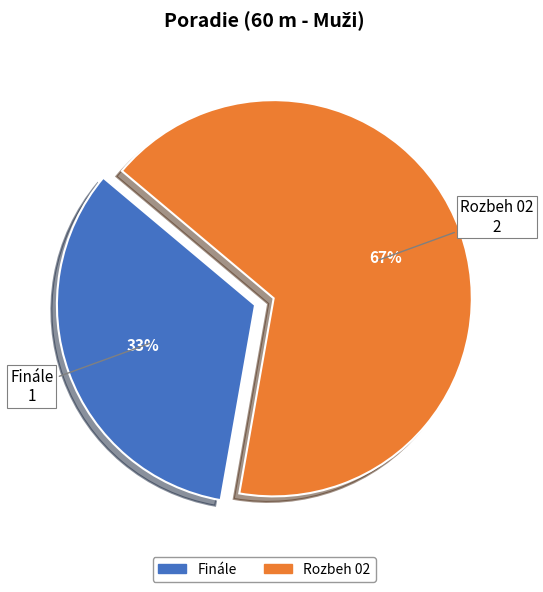

Does any single category account for the majority?

Yes